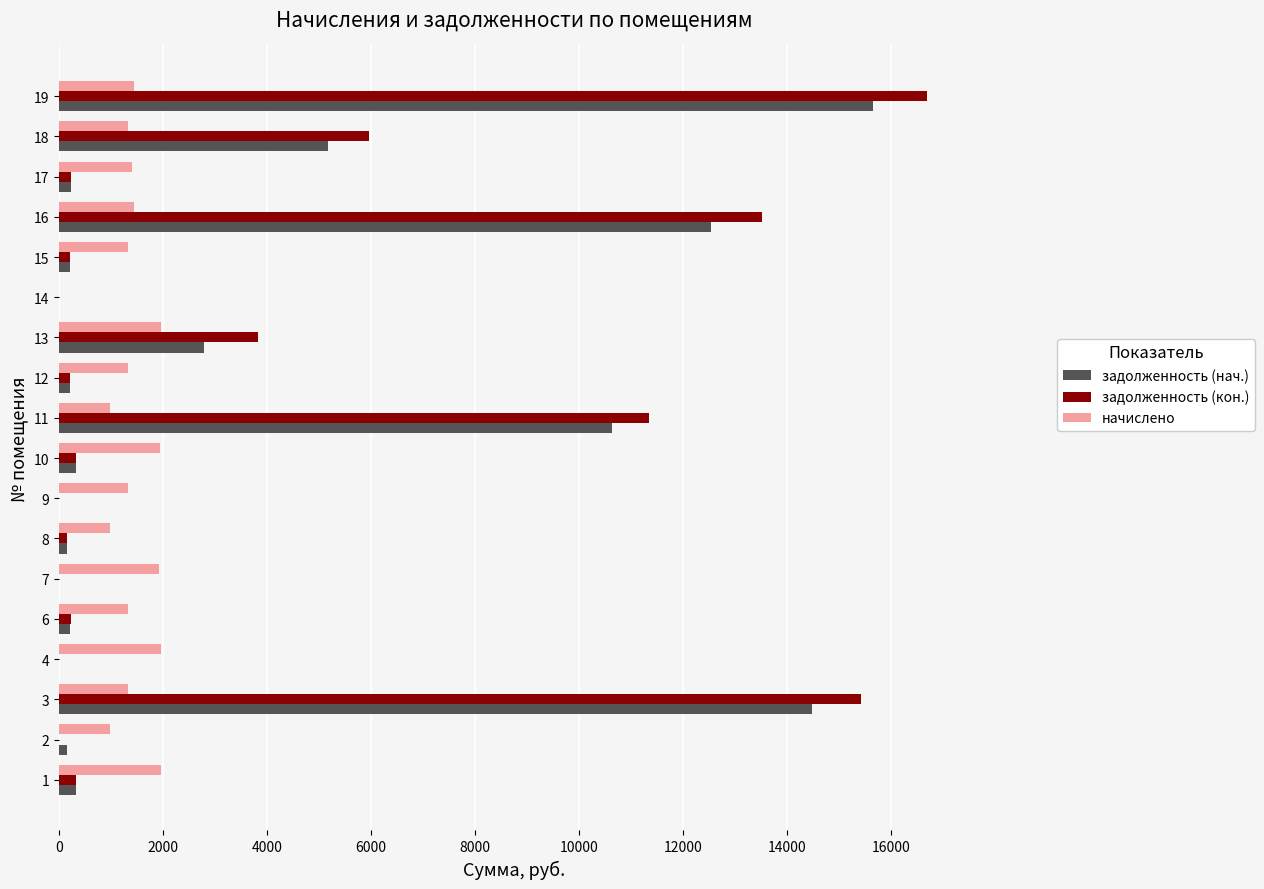

What is the highest value of the задолженность (кон.) series?

16687.7